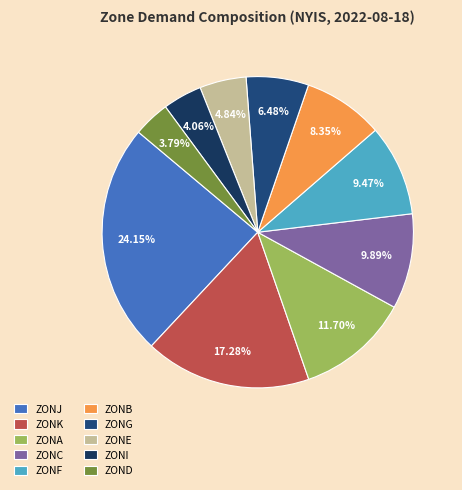

What percentage is the ZONF slice, to the nearest percent?

9%